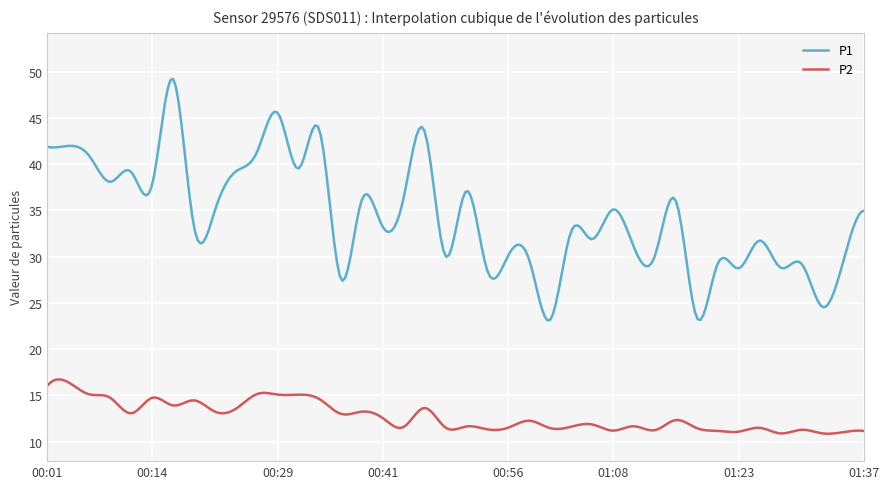

Rank the series by their average value, from highest to lowest.

P1, P2